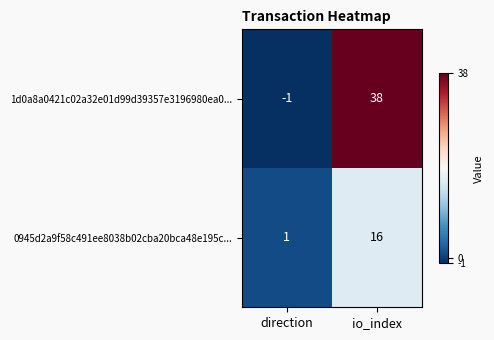

True or false: 1d0a8a0421c02a32e01d99d39357e3196980ea0... has a value of -1 at direction.

True